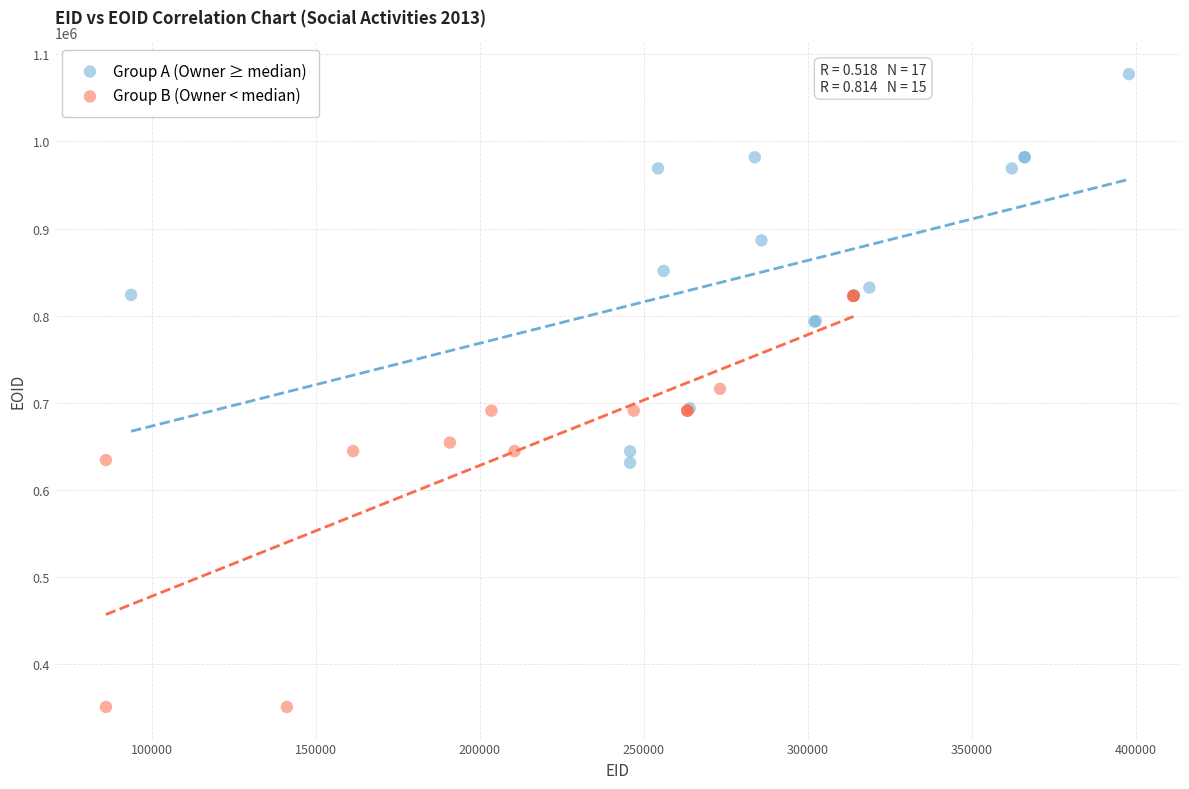

Which series contains the lowest Y value?

Group B (Owner < median)